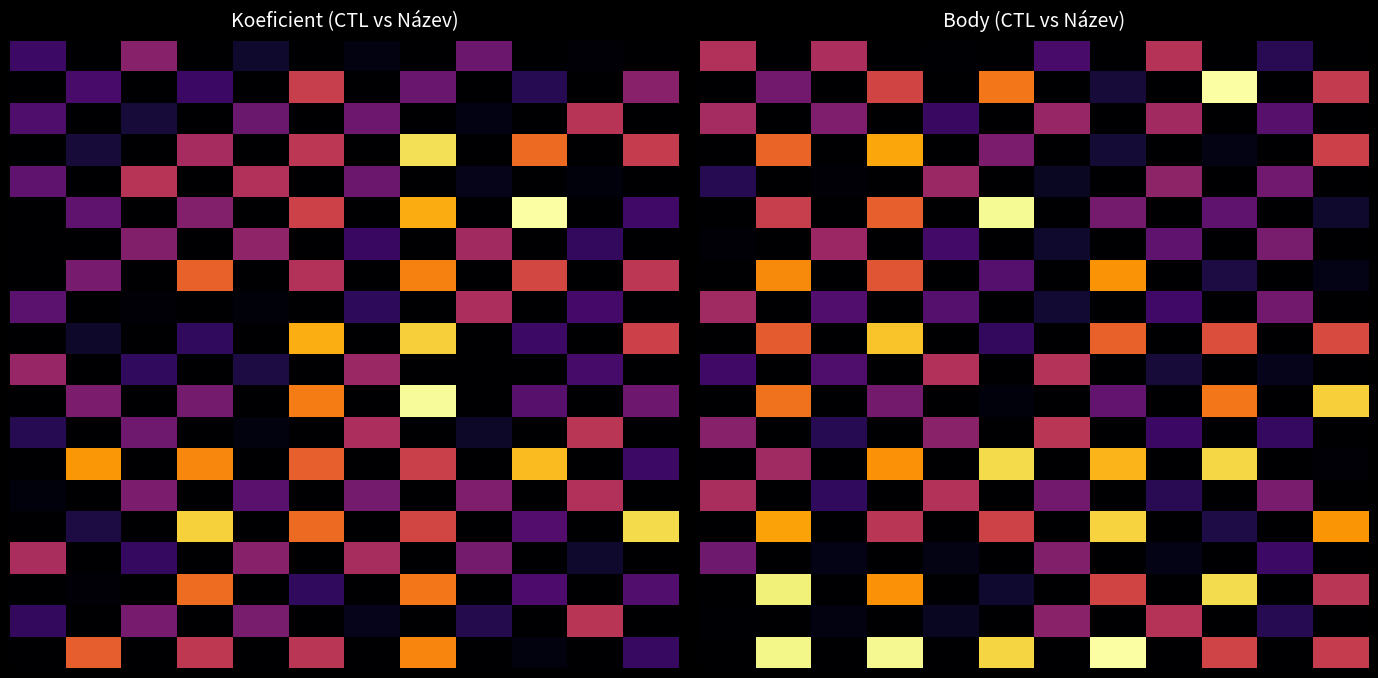

Which has a higher value, 2 or 5?

2